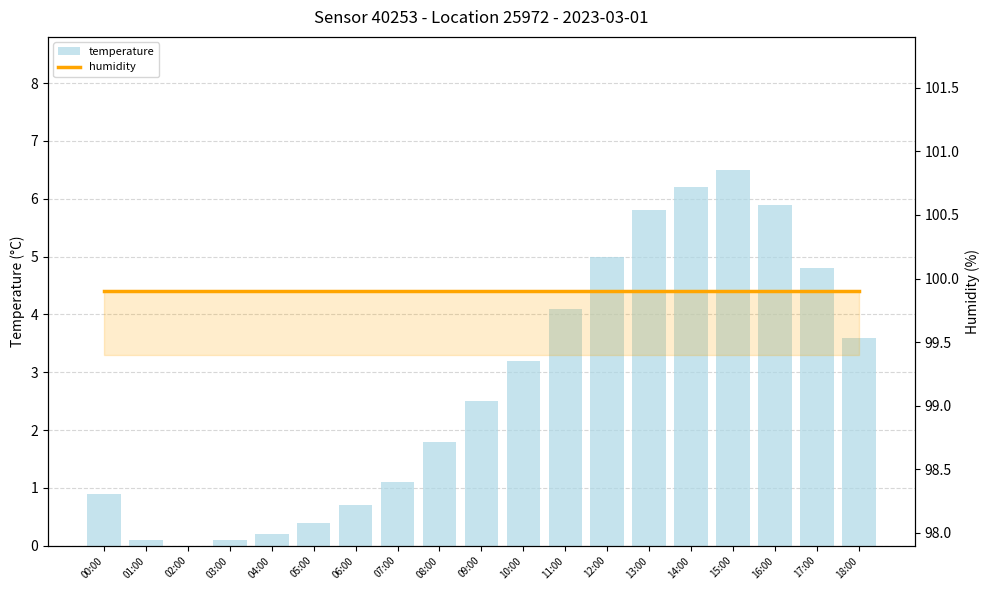

The value of temperature at 16:00 is 9.8. True or false?

False